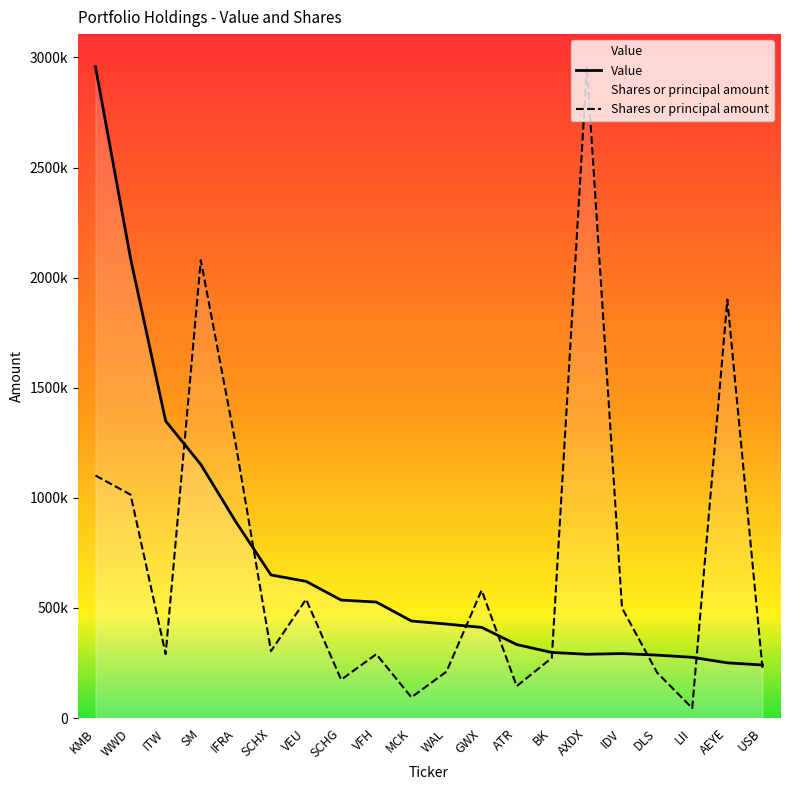

At which category does Value reach its first local valley?

AXDX